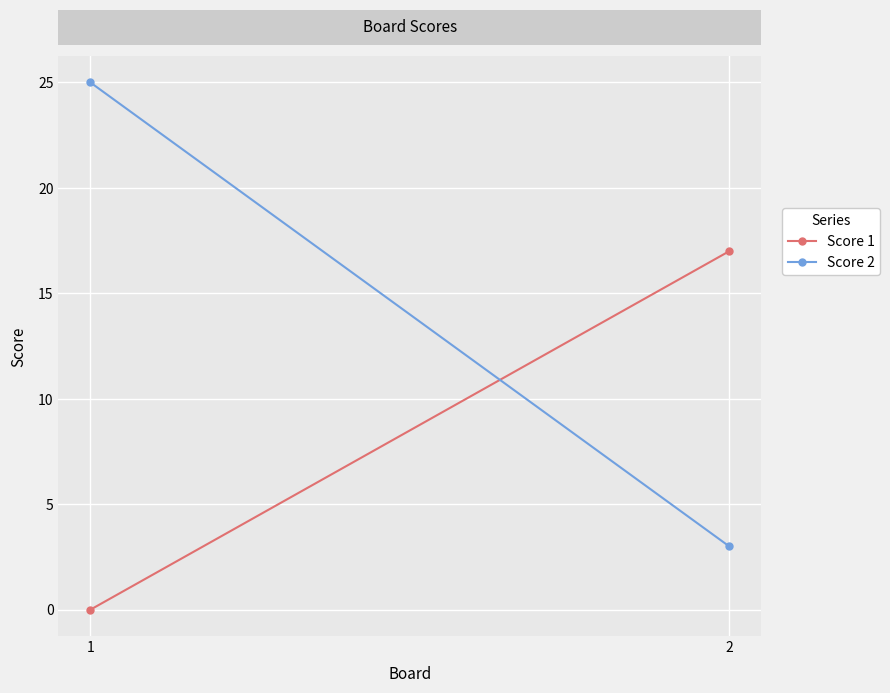

What is the difference between the Score 1 values at 2 and 1?

17